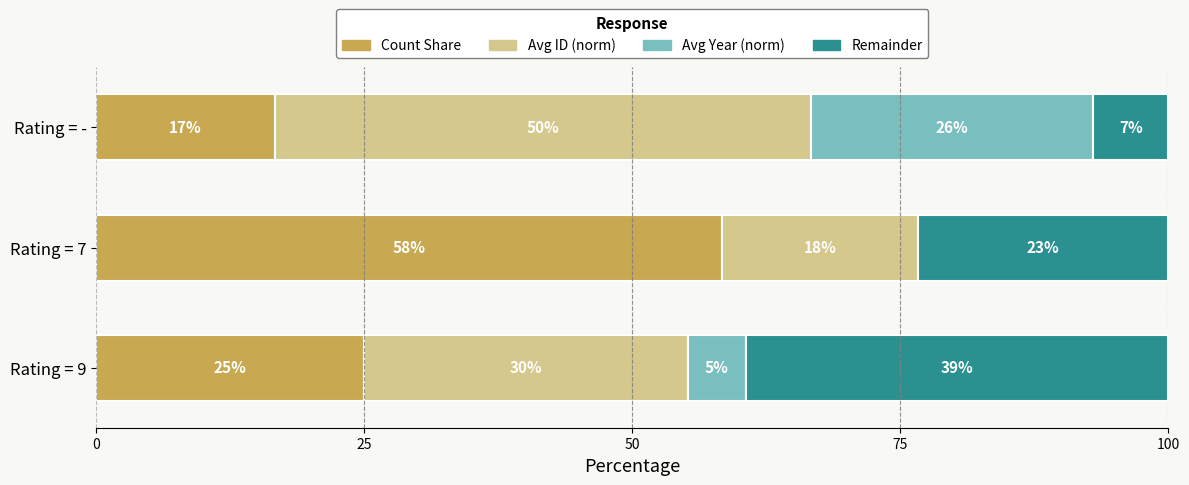

What are all the series names shown in the legend?

Count Share, Avg ID (norm), Avg Year (norm), Remainder